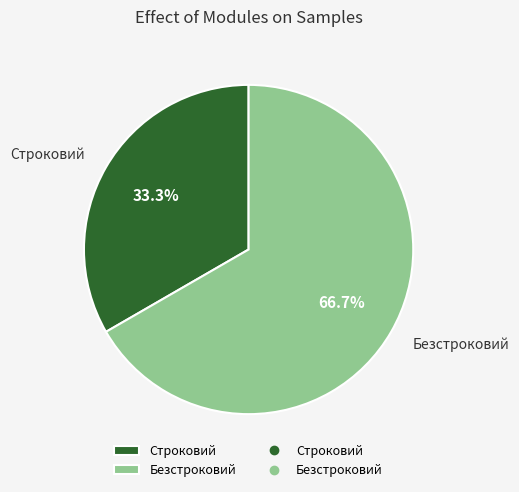

What percentage is the Безстроковий slice, to the nearest percent?

67%